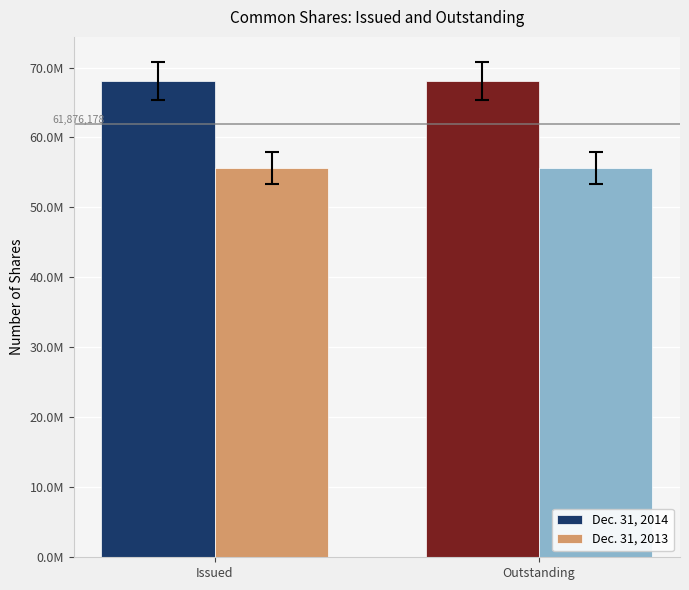

Does the chart contain any negative values?

No